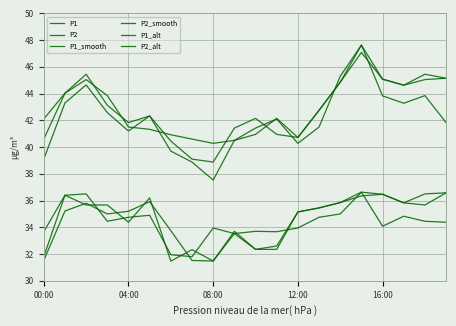

Is this an area chart (filled region under the line)?

No